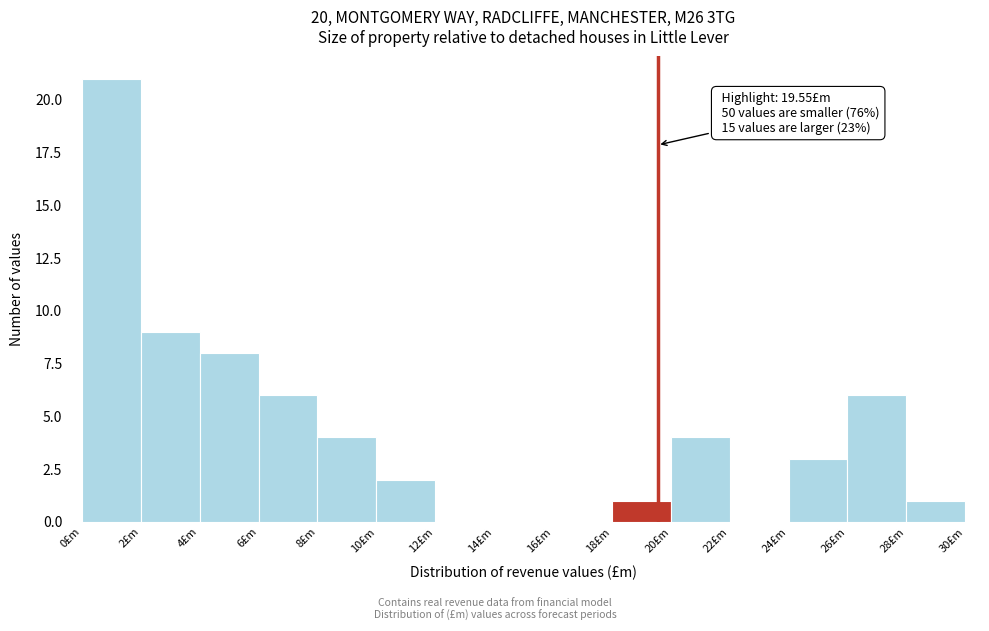

Which range on the x-axis has the tallest bar?

0 to 2